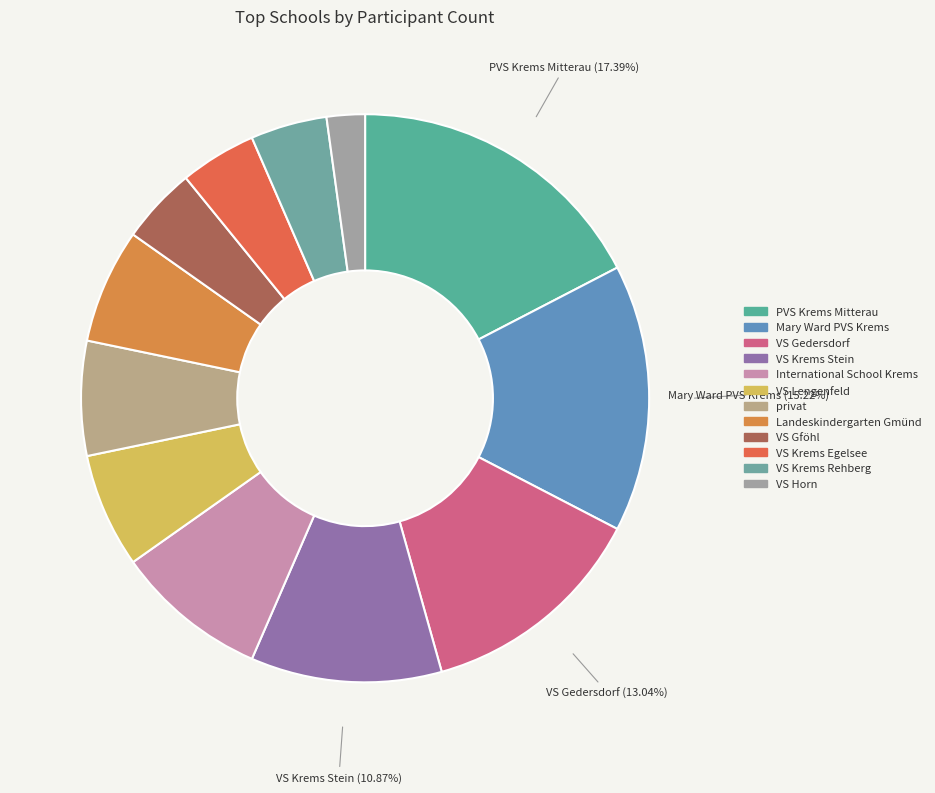

How many segments does this pie chart have?

12